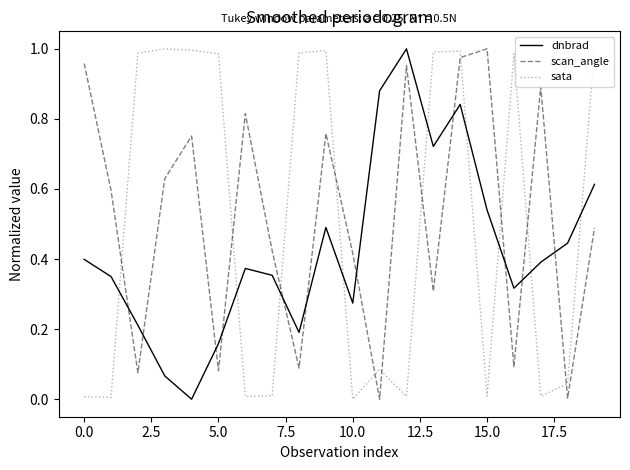

Which series ends up on top after the final intersection of scan_angle and dnbrad?

dnbrad